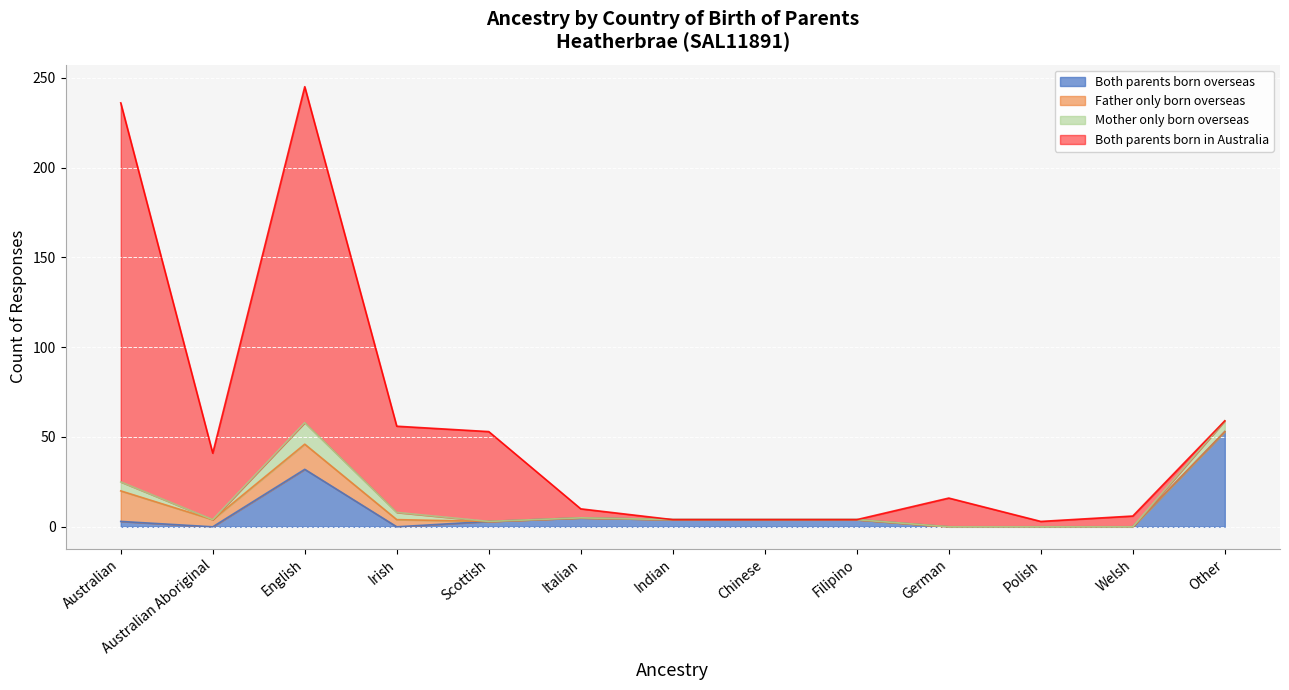

True or false: Father only born overseas has more than 1 interior local peaks.

False